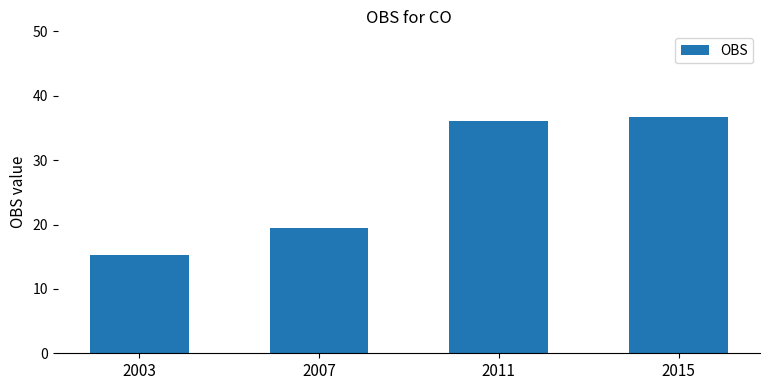

True or false: the data shows 19.4 at 2007.

True